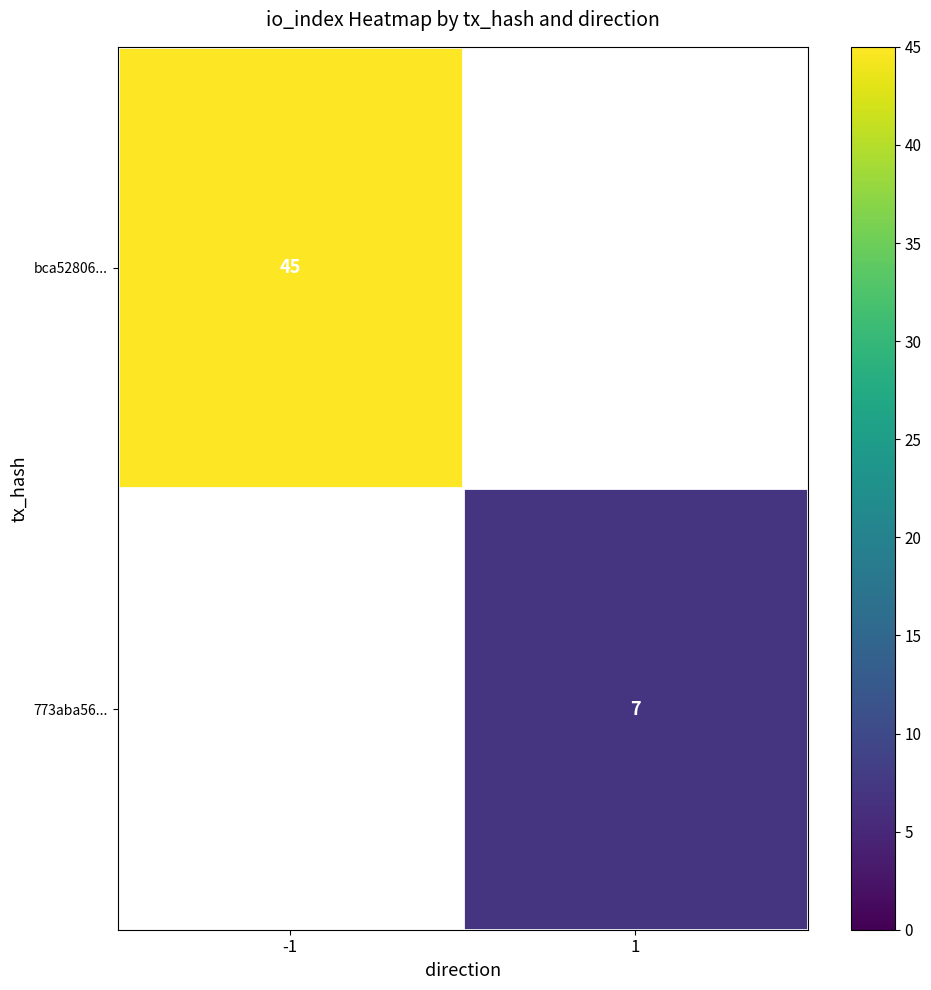

Is the value of 773aba56... at 1 greater than the value of bca52806... at -1?

No